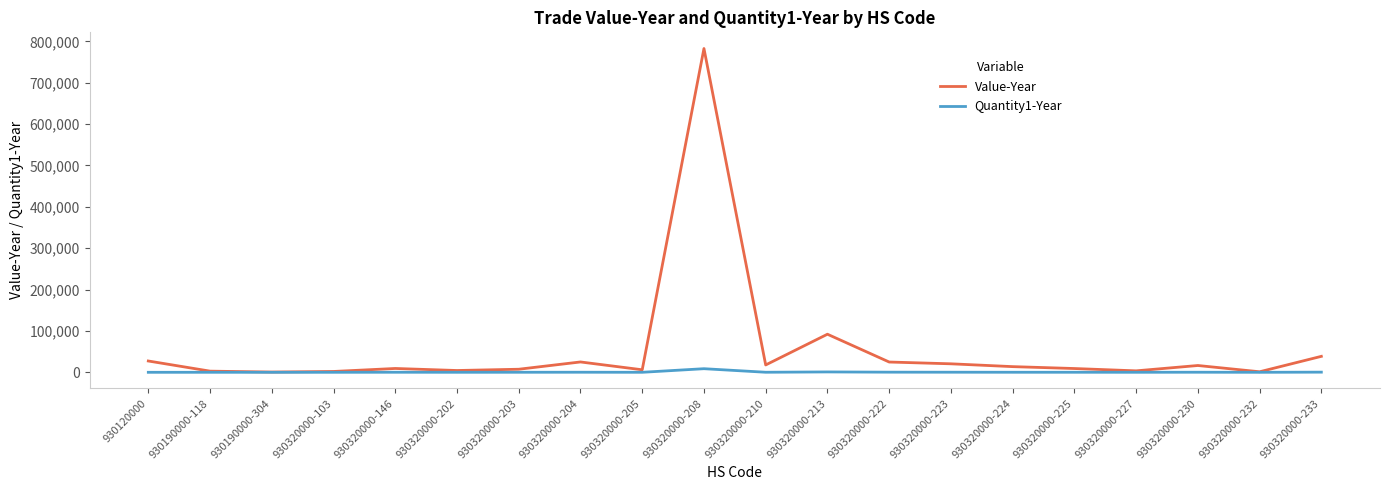

Which series has the widest spread of values?

Value-Year